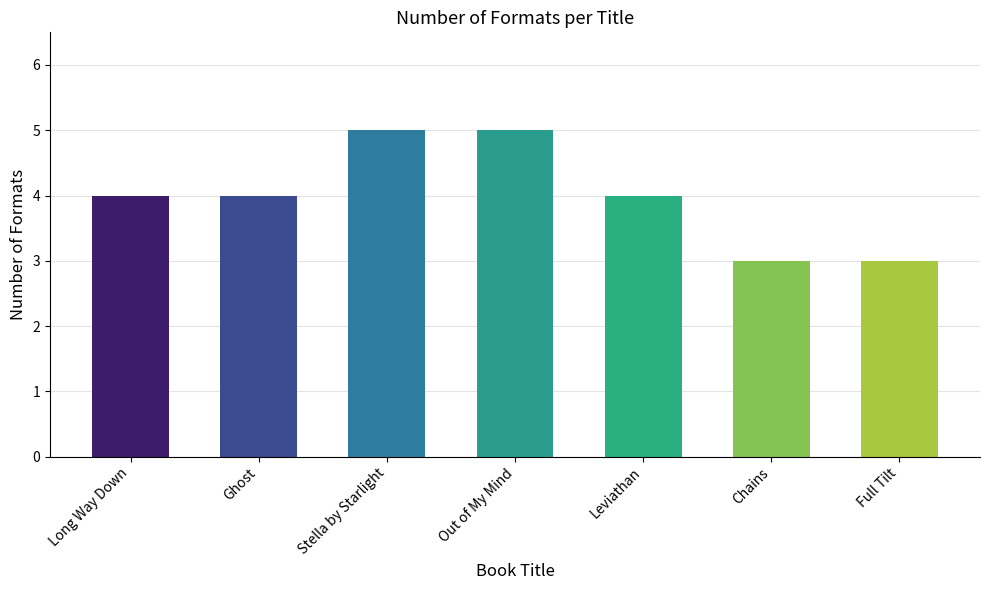

What is the value of the 6th bar from the left?

3